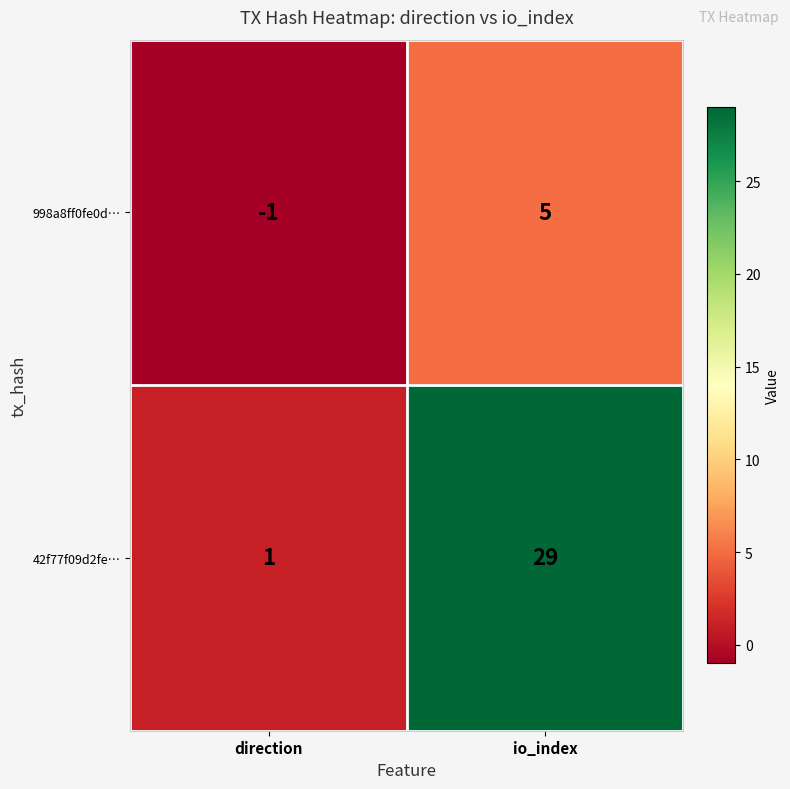

Read the 42f77f09d2fe… value at io_index.

29